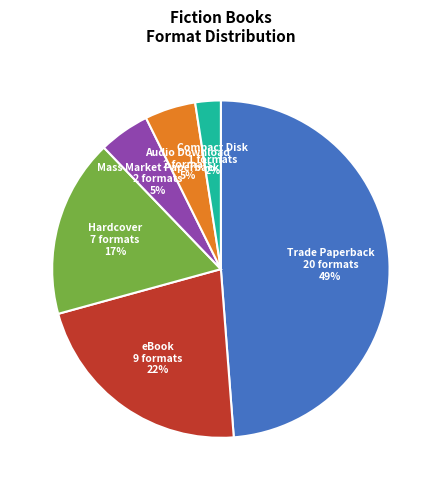

To the nearest percent, what is the average slice percentage?

17%